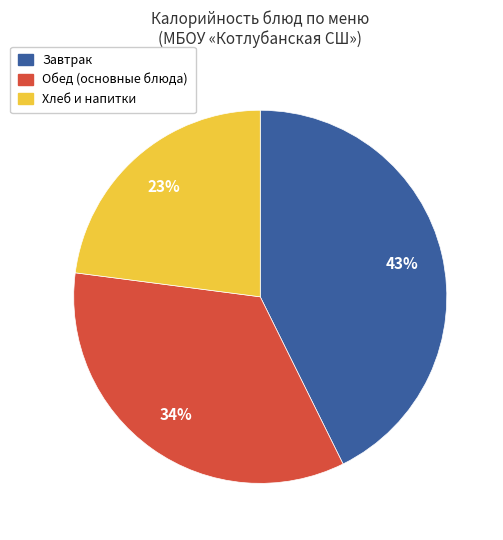

Between Хлеб и напитки and Завтрак, which is larger?

Завтрак